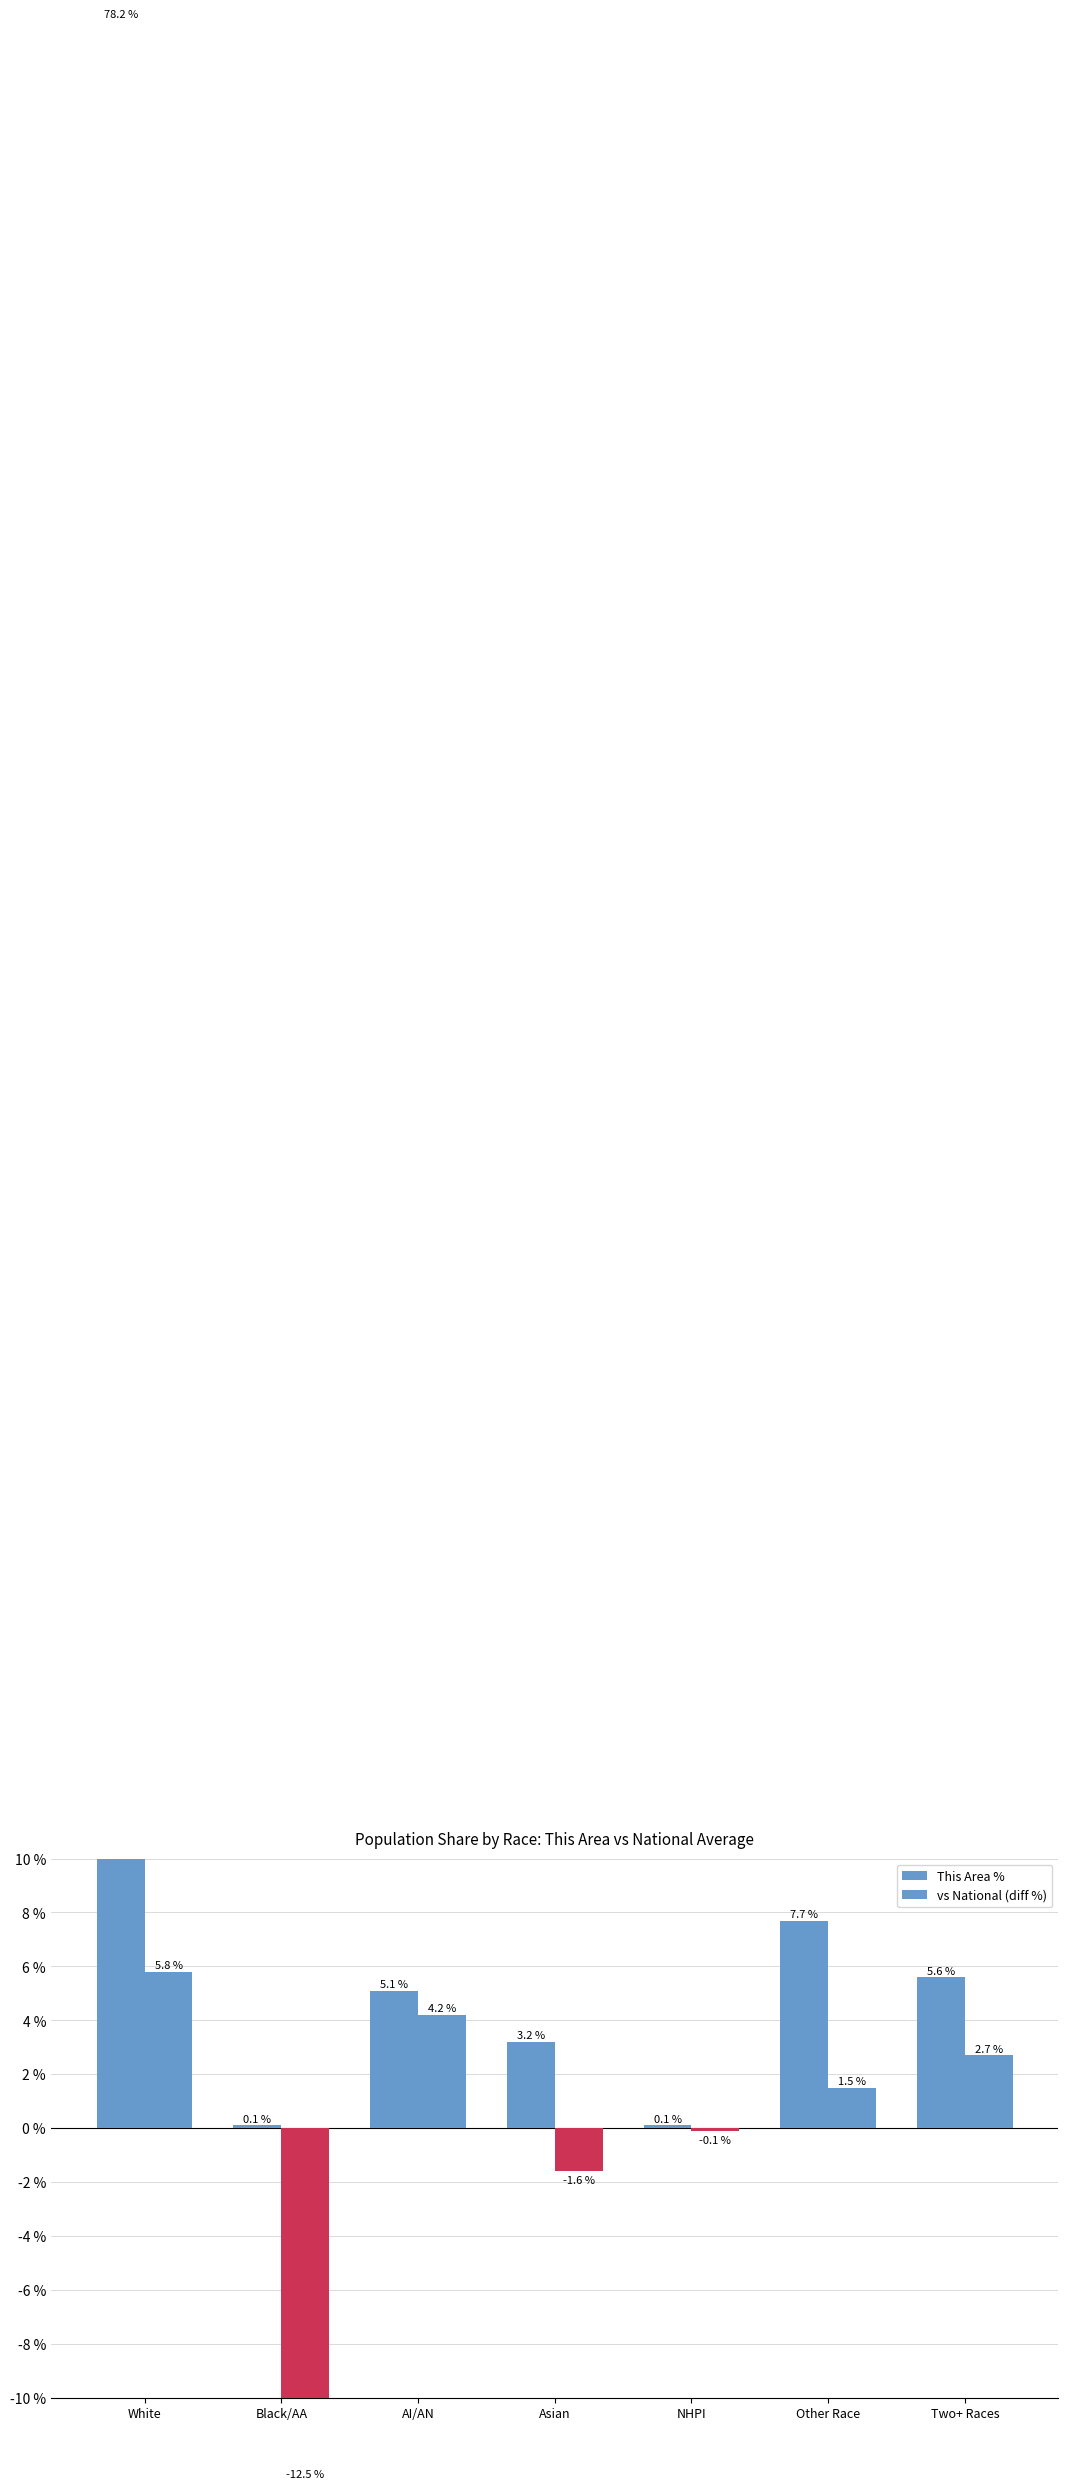

What are all the series names shown in the legend?

This Area %, vs National (diff %)